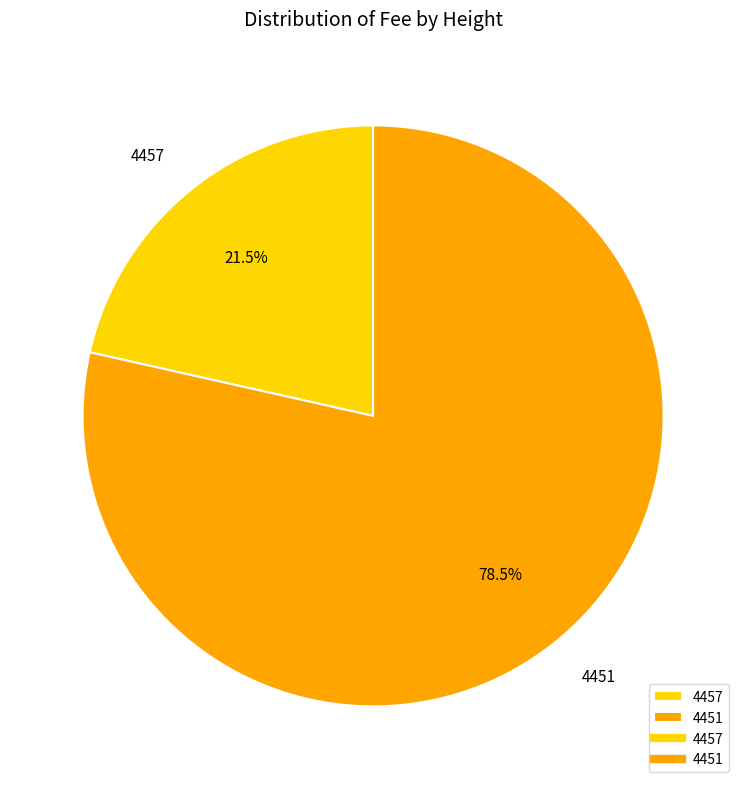

What is the smallest slice in the pie chart?

4457